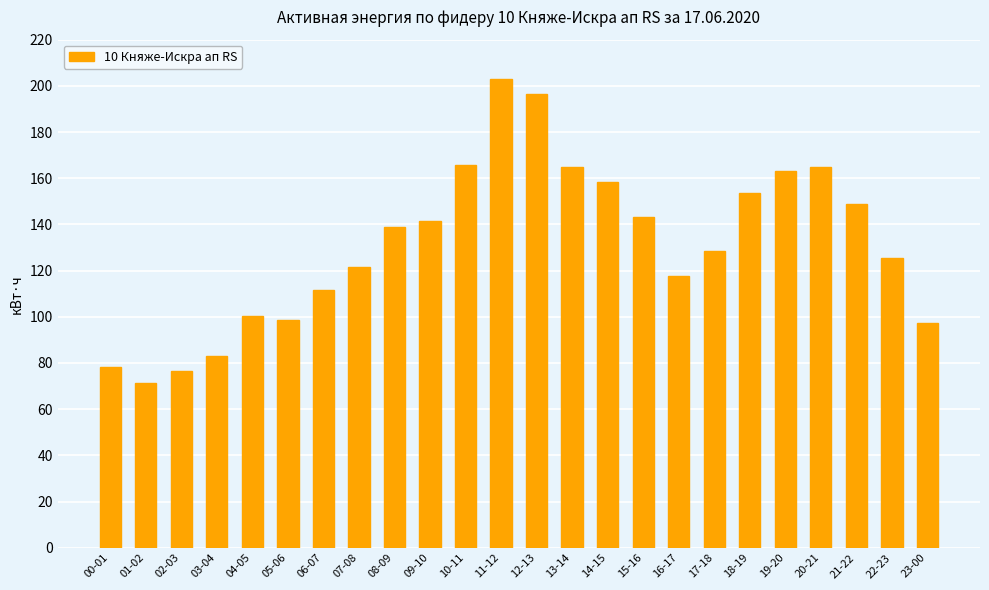

Approximately how many times larger is the value at 18-19 compared to 22-23?

1.2